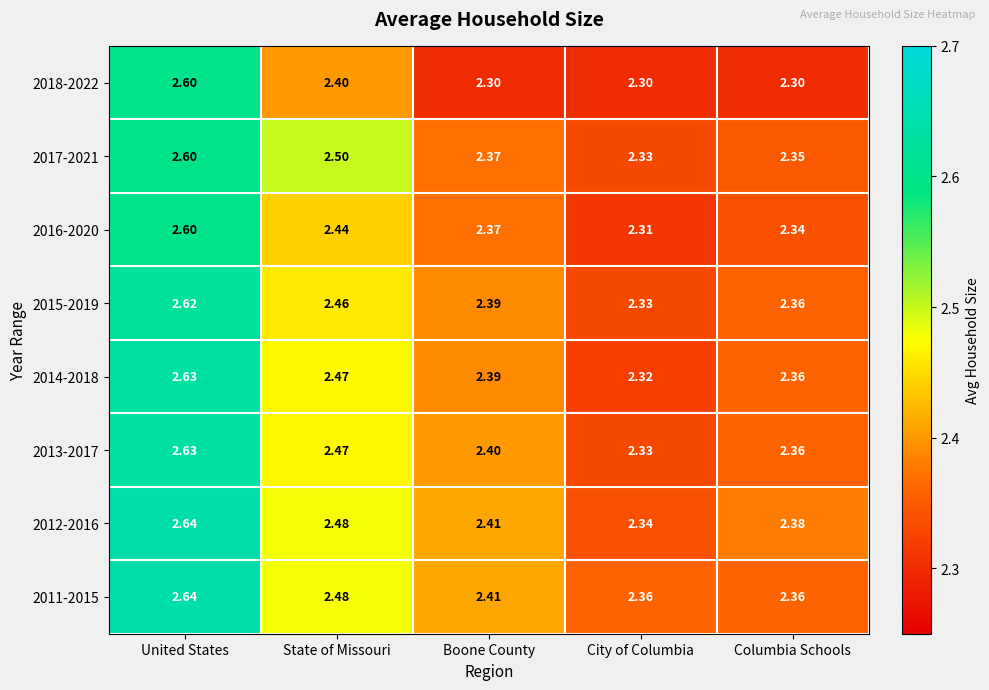

List the labels in order of 2014-2018 value, smallest first.

City of Columbia, Columbia Schools, Boone County, State of Missouri, United States